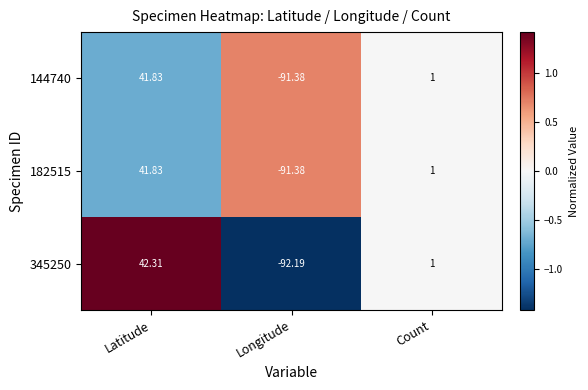

Rank the categories by 345250 value from highest to lowest.

Latitude, Count, Longitude